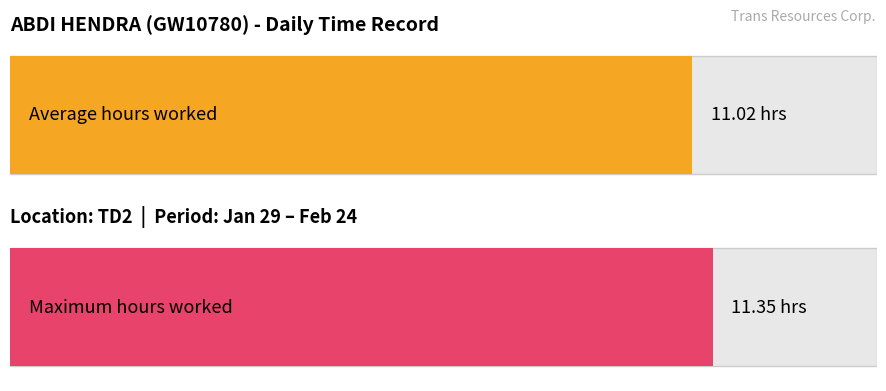

True or false: the data shows 4.8 at 23-Wed.

False